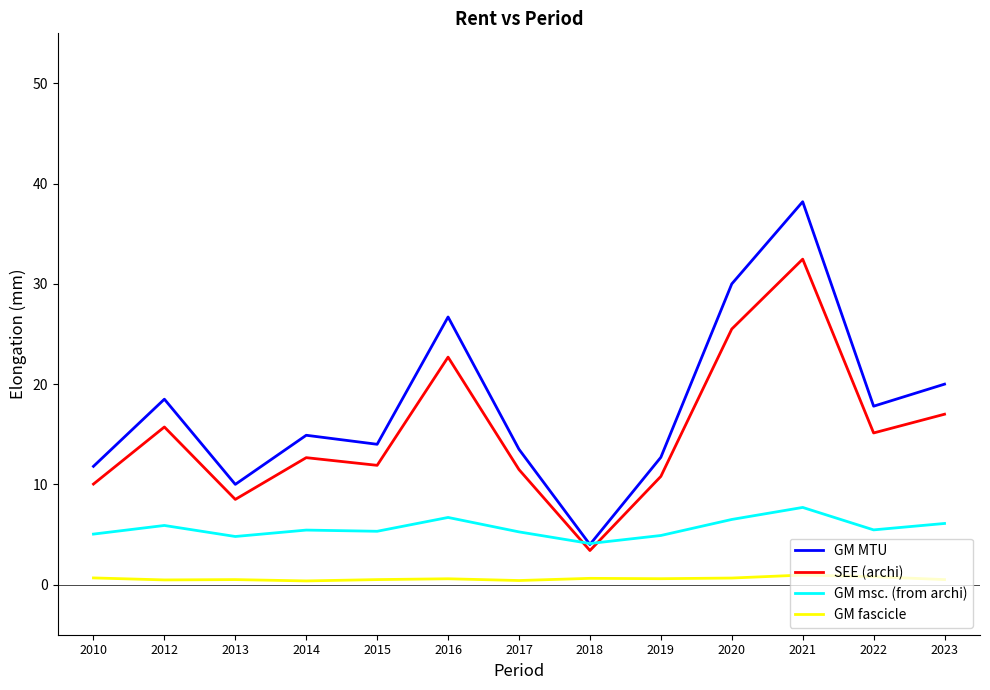

Read the GM fascicle value at 2016.

0.6